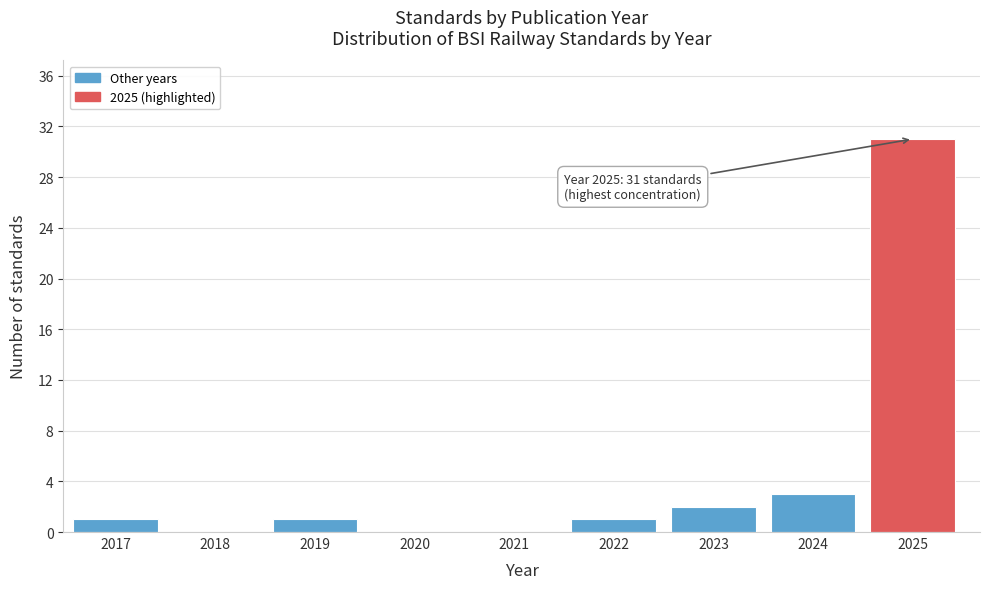

Reading left to right, transcribe all the data shown in this chart.

2017=1	2018=0	2019=1	2020=0	2021=0	2022=1	2023=2	2024=3	2025=31